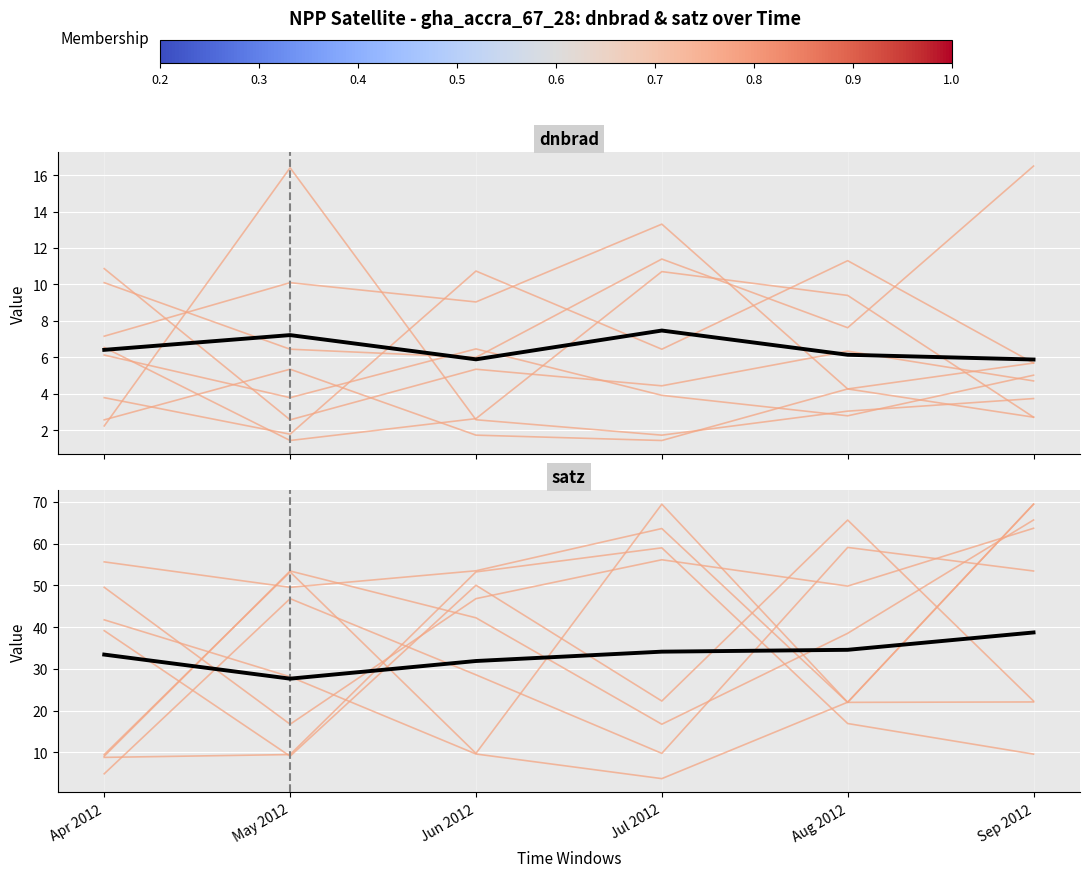

What is the sum of the dnbrad_individual values at Apr 2012 and Sep 2012?

12.8